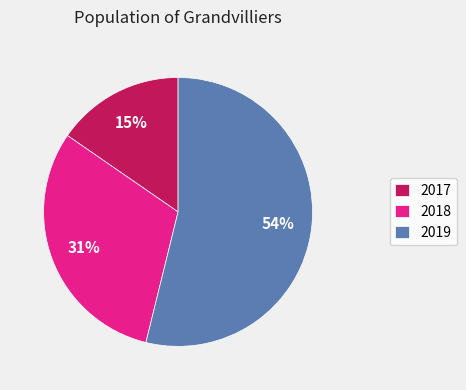

Which has a higher value, 2019 or 2018?

2019